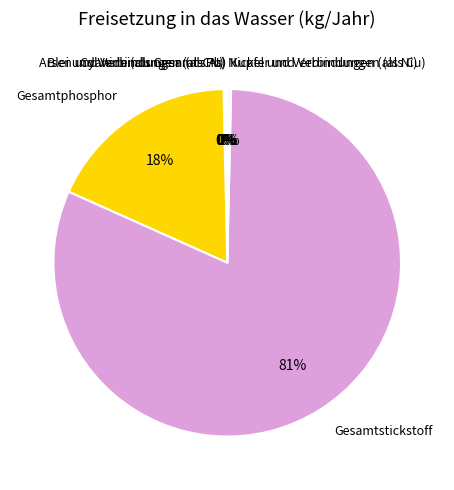

Is it true that Gesamtphosphor is 32% of the pie?

False